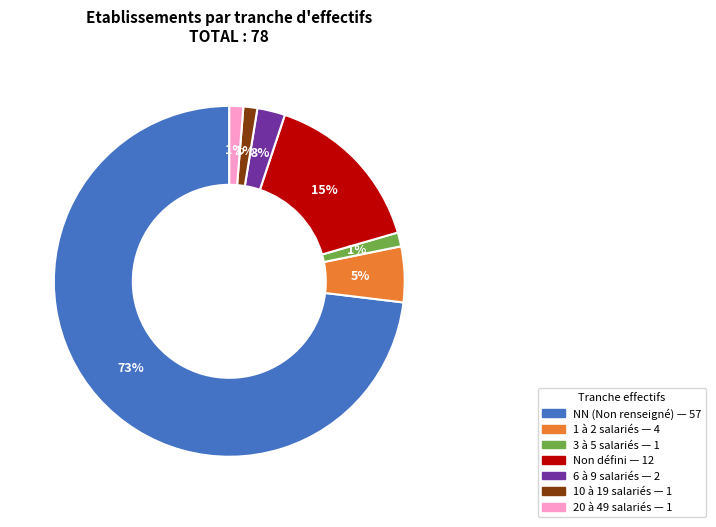

To the nearest percent, what is the average slice percentage?

14%